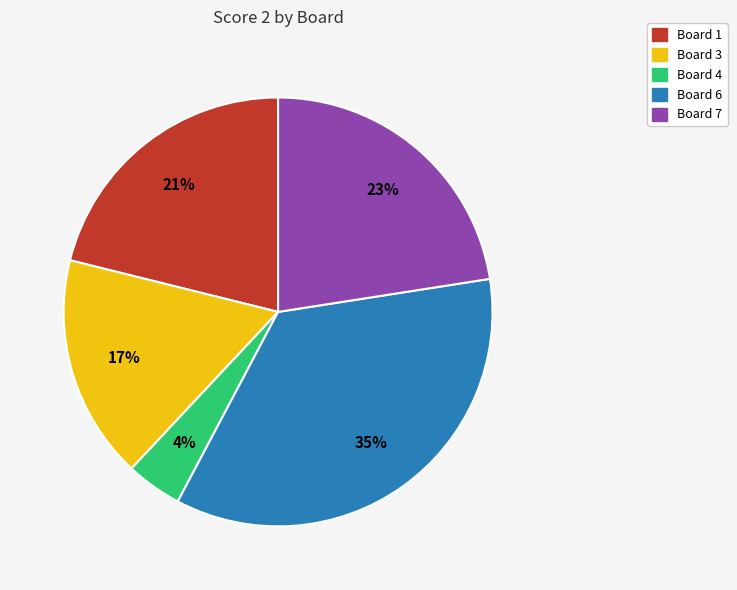

Is there a majority slice in this chart?

No